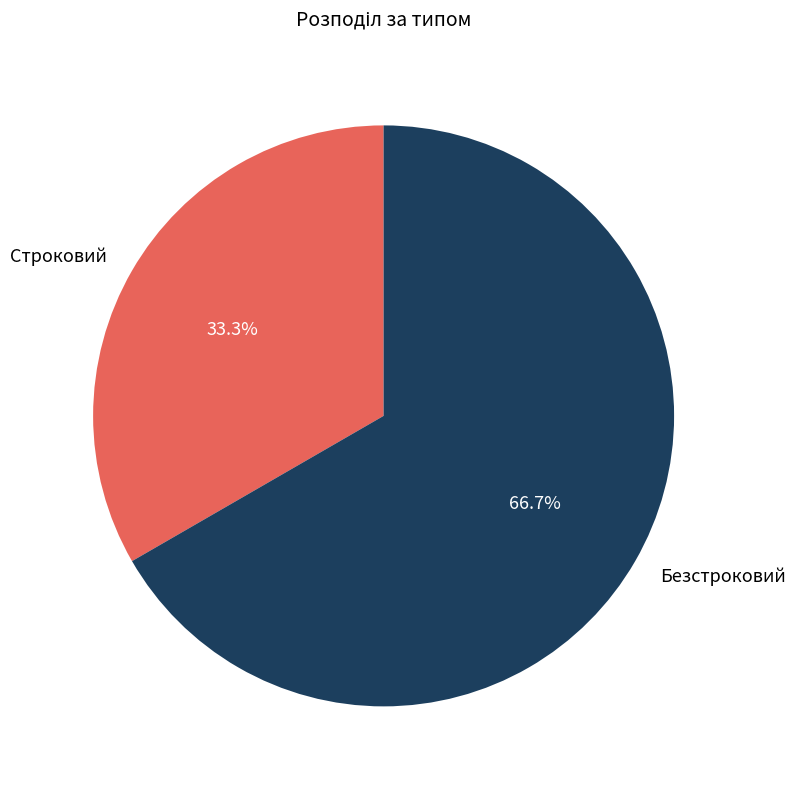

Do Строковий and Безстроковий together represent more than half of the pie?

Yes